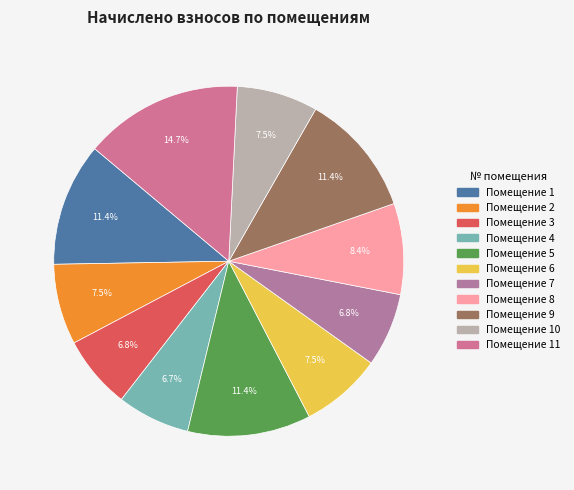

Rank the categories by value from lowest to highest.

4, 3, 7, 2, 10, 6, 8, 1, 5, 9, 11